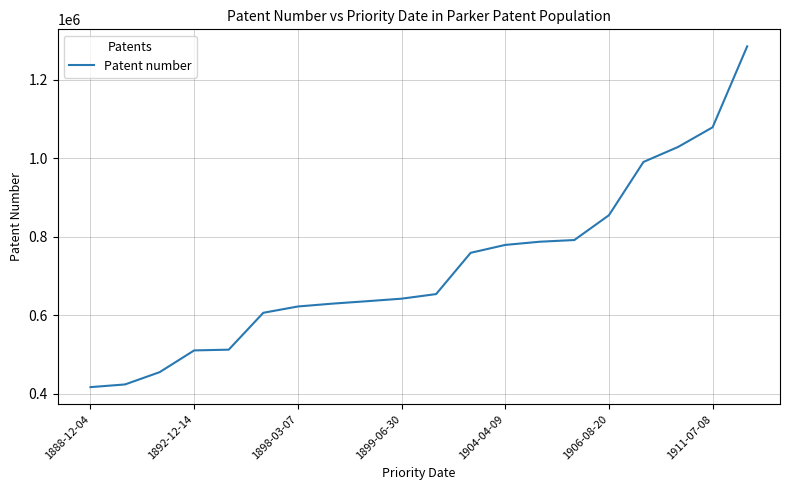

What is the minimum value shown in the chart?

416944